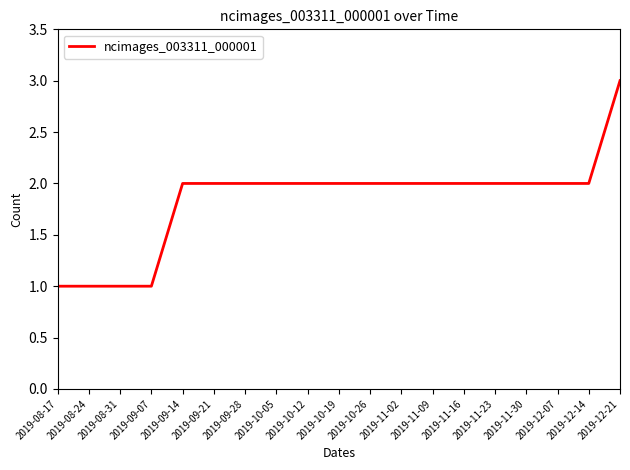

What is the average value?

2